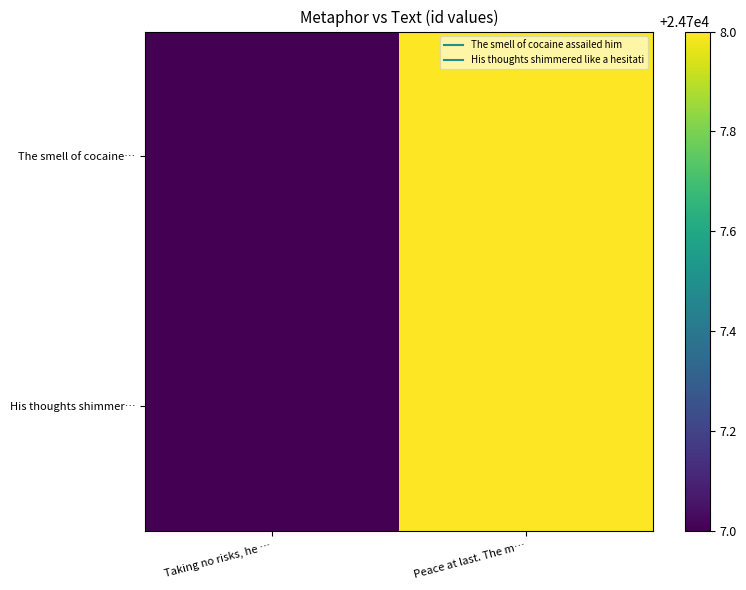

Reading left to right, list all the values displayed in this chart.

The smell of cocaine…: Taking no risks, he …=24707	Peace at last. The m…=24708
His thoughts shimmer…: Taking no risks, he …=24707	Peace at last. The m…=24708